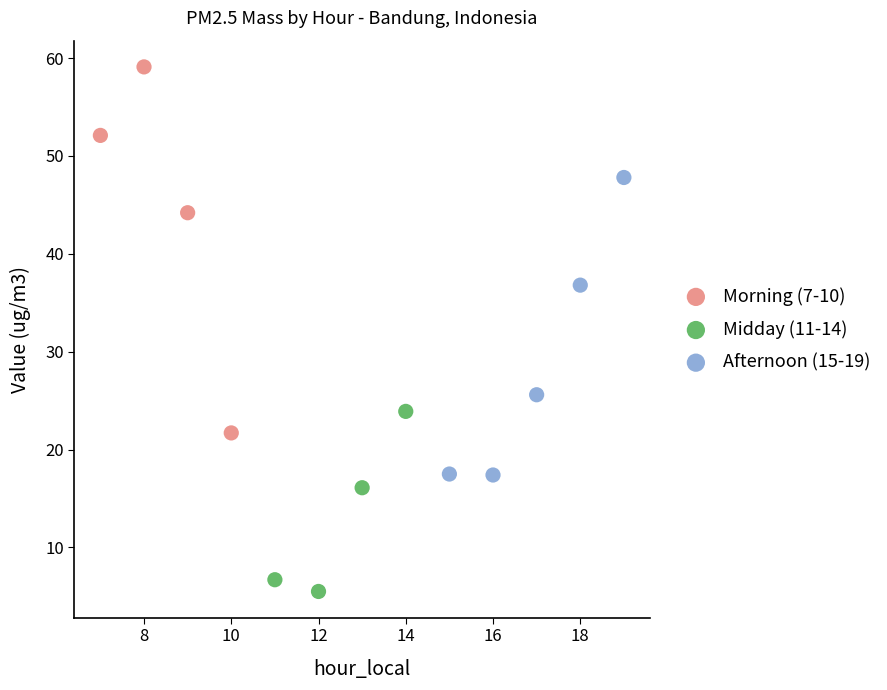

Which series has the largest Y range (max minus min)?

Morning (7-10)